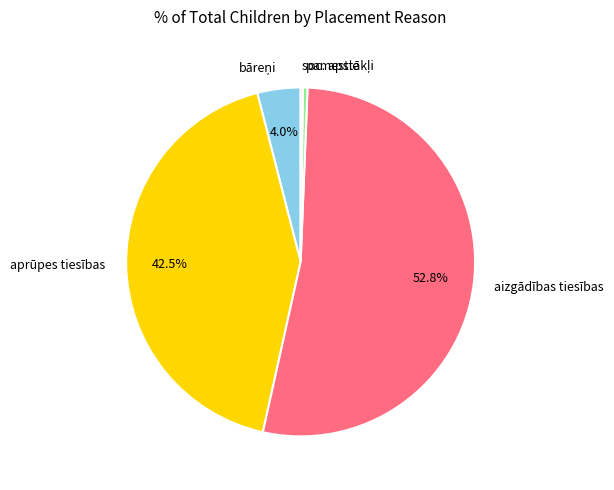

What is the largest slice in the pie chart?

aizgādības tiesības